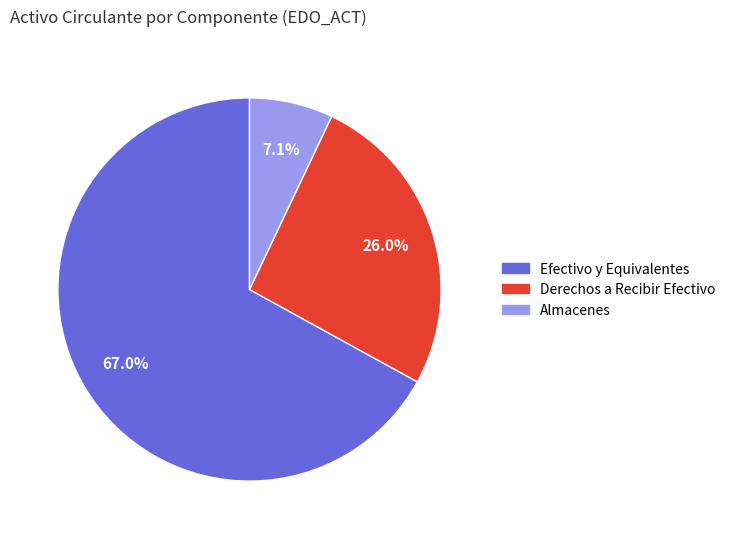

How many segments does this pie chart have?

3